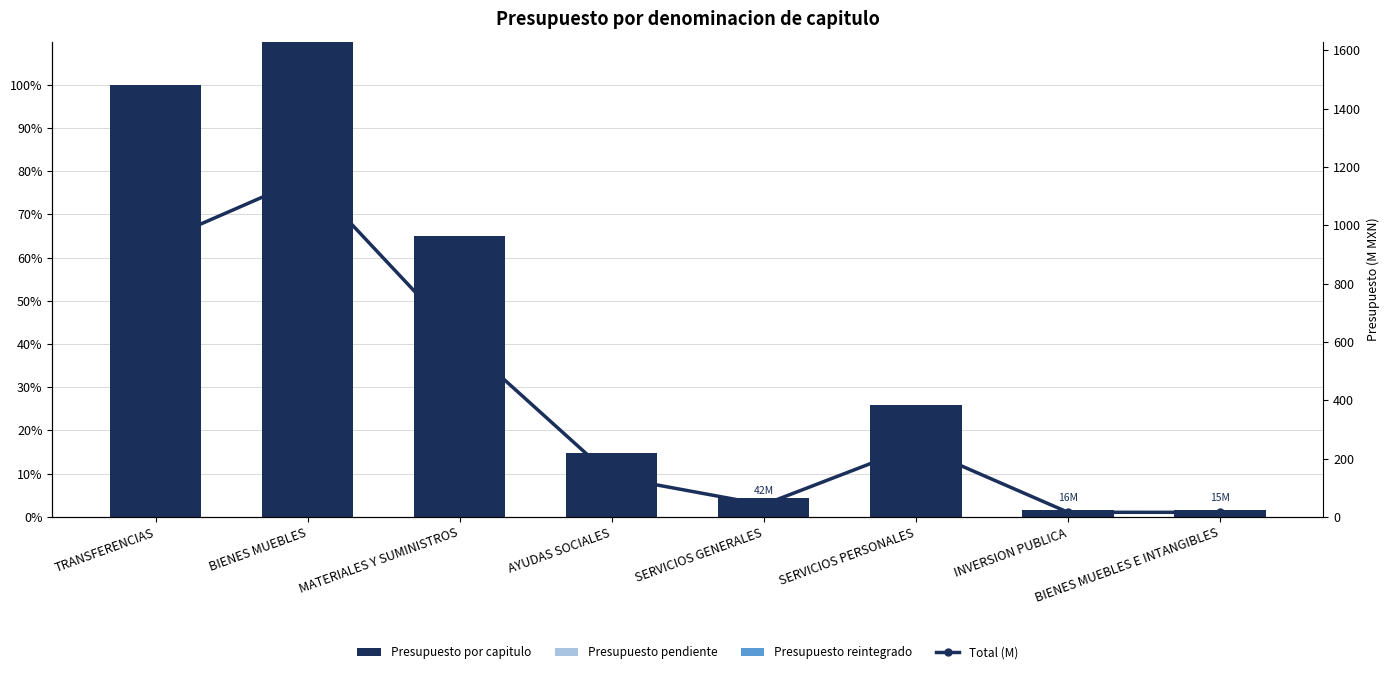

How many series are shown in this chart?

4